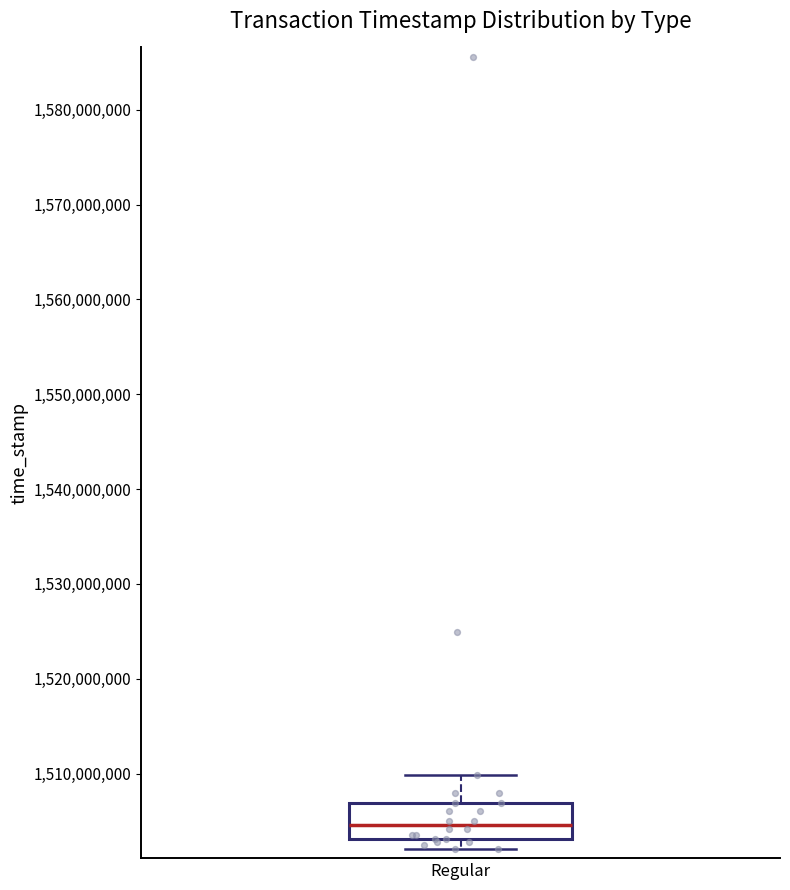

Read this box plot against the y-axis: the position of the median line, the range covered by the box, and the ends of both whiskers. The values are not printed on the chart, so give them approximately, as read against the axis.

median 1505000000, box 1503000000 to 1507000000, whiskers 1502000000 to 1510000000